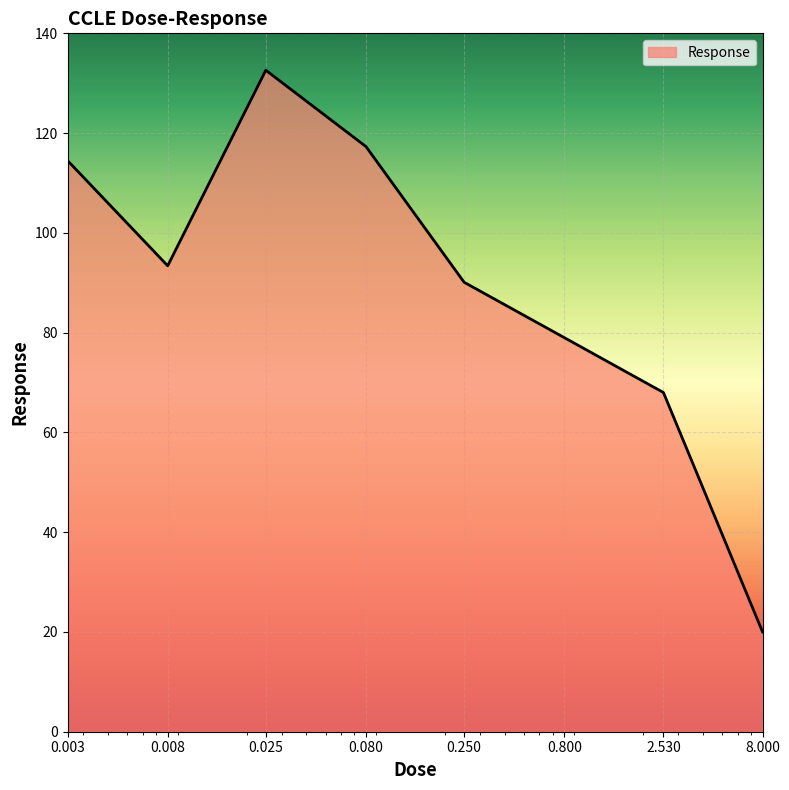

What is the minimum value shown in the chart?

20.0